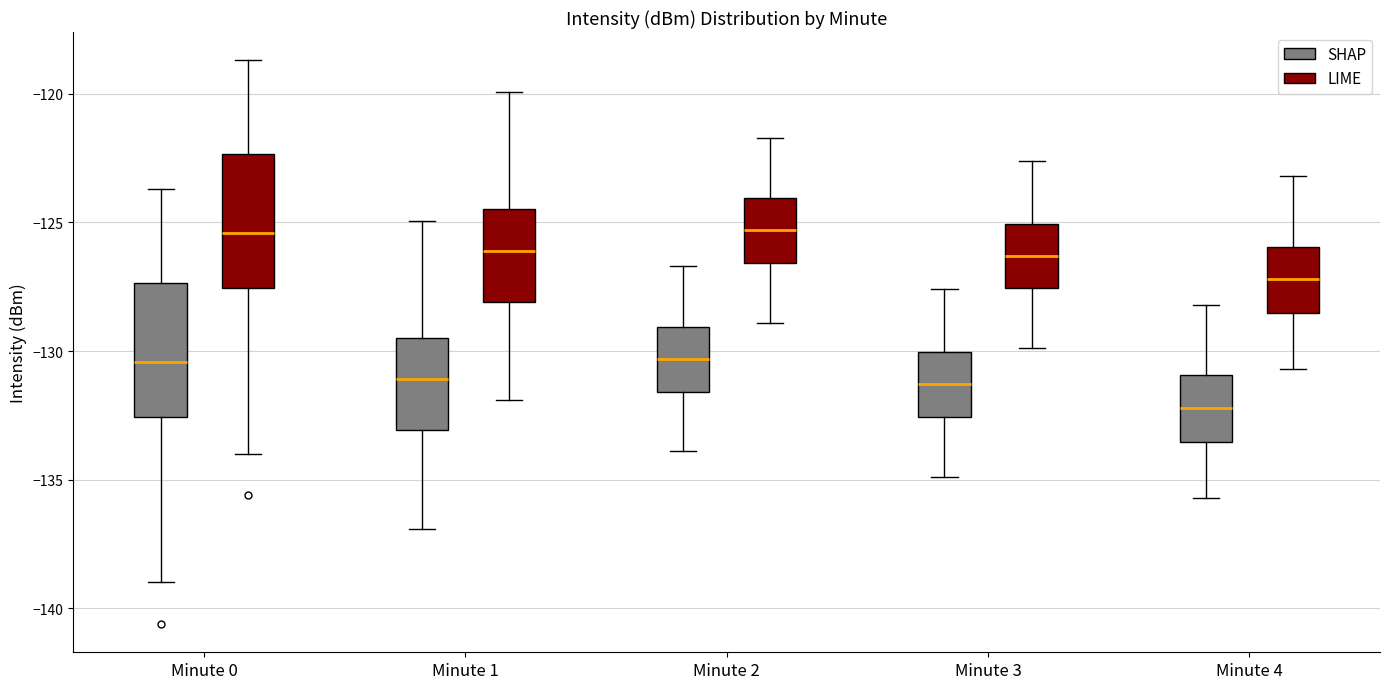

Reading left to right, read every box against the y-axis: the position of its median line, the range the box covers, and the ends of its whiskers. The values are not printed on the chart, so give them approximately, as read against the axis.

Minute 0 (SHAP): median -130.5, box -132.5 to -127.5, whiskers -139.0 to -123.5
Minute 0 (LIME): median -125.5, box -127.5 to -122.5, whiskers -134.0 to -118.5
Minute 1 (SHAP): median -131.0, box -133.0 to -129.5, whiskers -137.0 to -125.0
Minute 1 (LIME): median -126.0, box -128.0 to -124.5, whiskers -132.0 to -120.0
Minute 2 (SHAP): median -130.5, box -131.5 to -129.0, whiskers -134.0 to -126.5
Minute 2 (LIME): median -125.5, box -126.5 to -124.0, whiskers -129.0 to -121.5
Minute 3 (SHAP): median -131.5, box -132.5 to -130.0, whiskers -135.0 to -127.5
Minute 3 (LIME): median -126.5, box -127.5 to -125.0, whiskers -130.0 to -122.5
Minute 4 (SHAP): median -132.0, box -133.5 to -131.0, whiskers -135.5 to -128.0
Minute 4 (LIME): median -127.0, box -128.5 to -126.0, whiskers -130.5 to -123.0